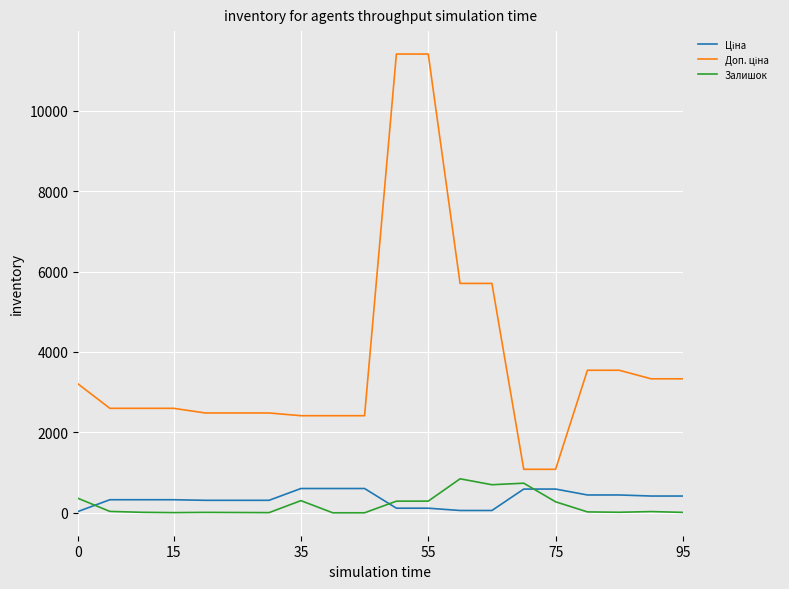

What is the difference between the maximum and minimum values in the Залишок series?

845.0